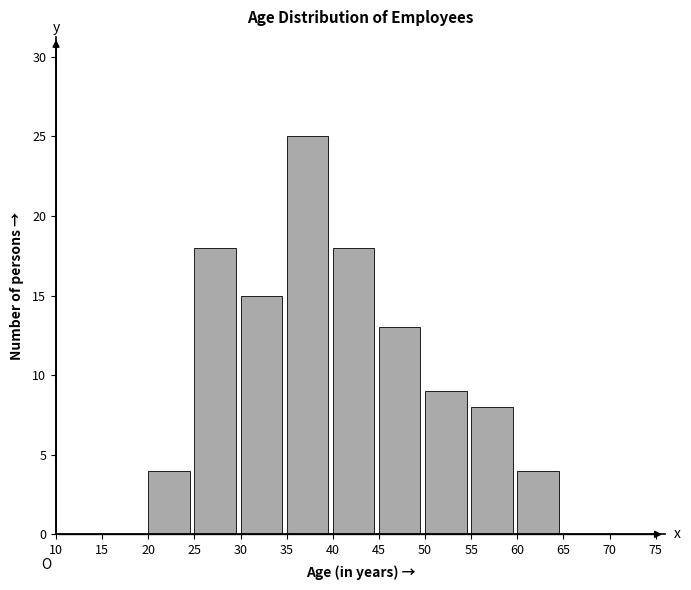

Reading right to left, transcribe all the data shown in this chart.

70=0	65=0	60=4	55=8	50=9	45=13	40=18	35=25	30=15	25=18	20=4	15=0	10=0